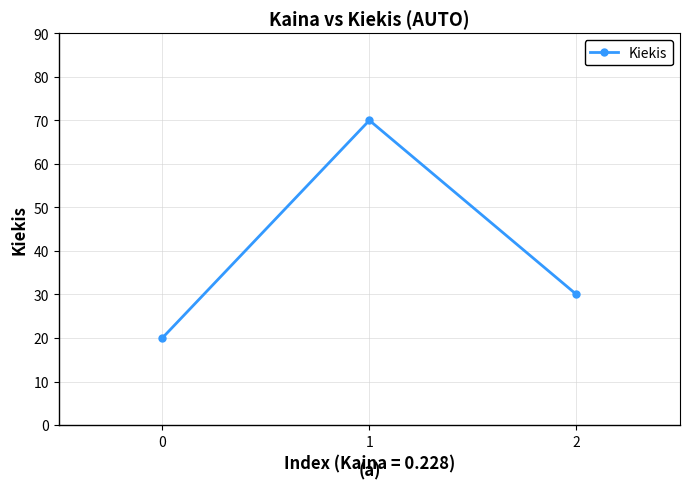

What is the sum of all values?

120